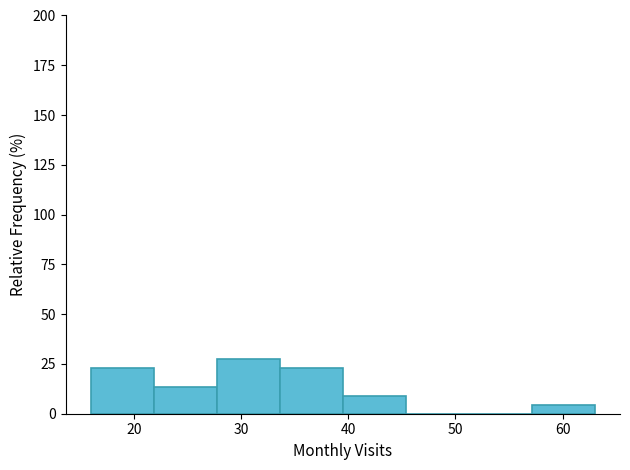

Reading left to right, transcribe this chart: for each bar, give the range it covers on the x-axis and its height. Neither the bar edges nor the heights are printed on the chart, so give them approximately, as read against the axes.

16 to 22: 25
22 to 28: 15
28 to 34: 25
34 to 40: 25
40 to 45: 10
45 to 51: 0
51 to 57: 0
57 to 63: under 5